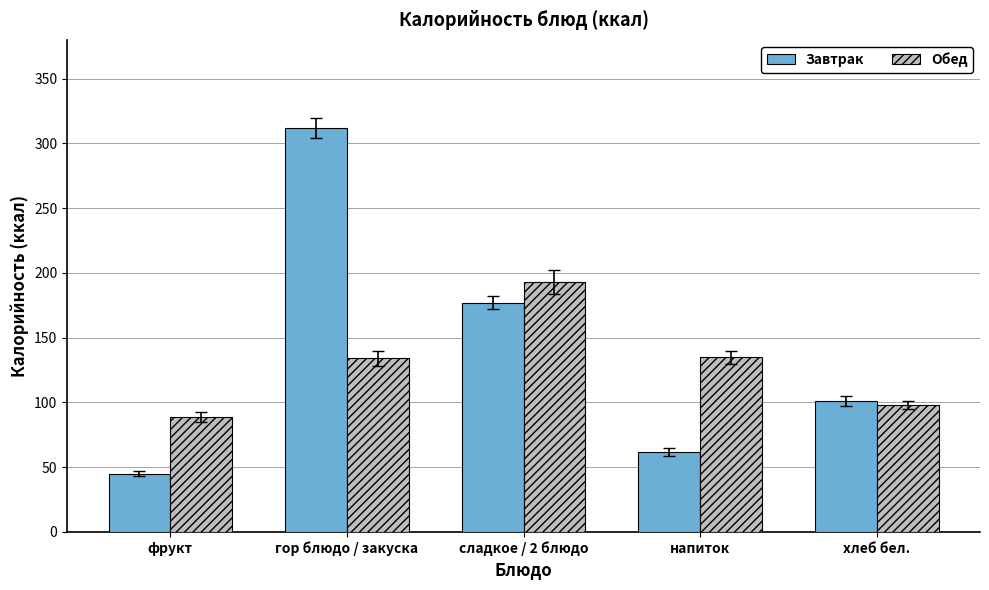

At which category is the sum across all series the highest?

гор блюдо / закуска